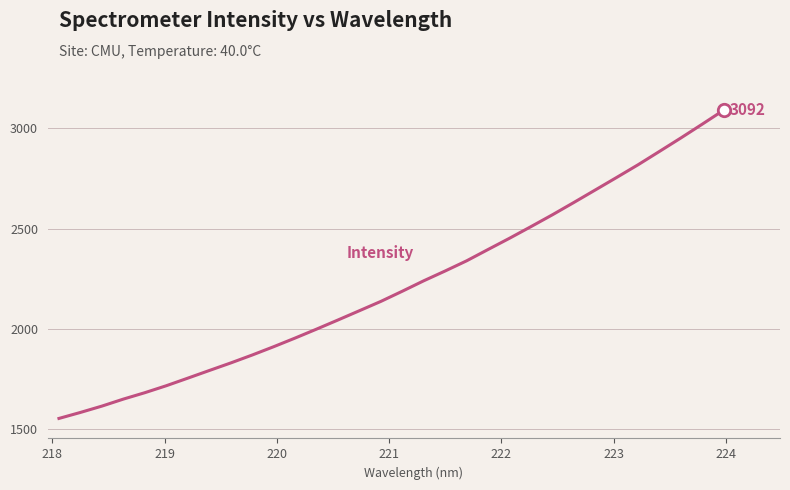

What is the minimum value shown in the chart?

1552.0